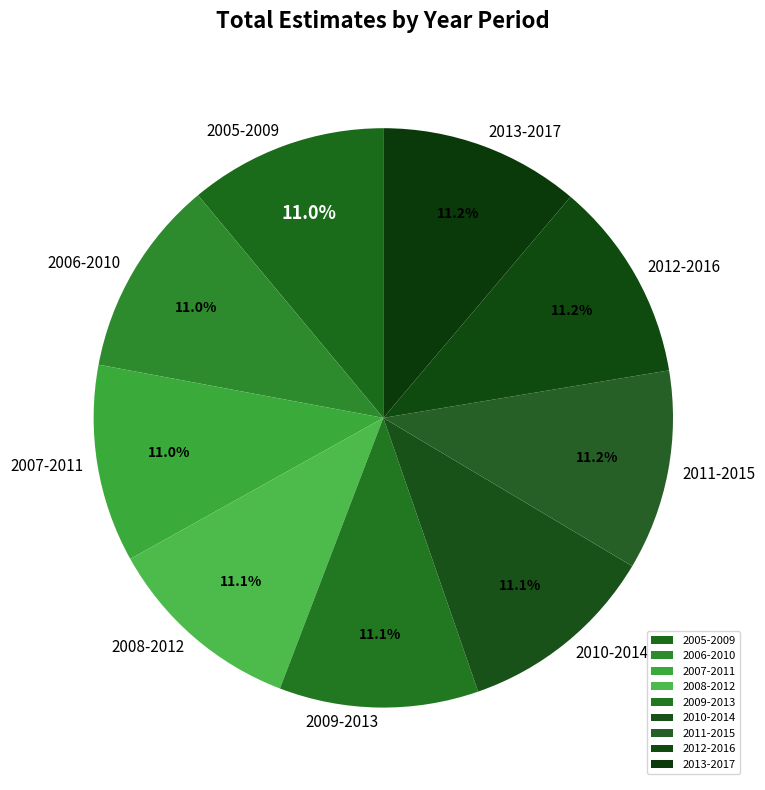

What percentage is NOT represented by 2007-2011?

89.0%